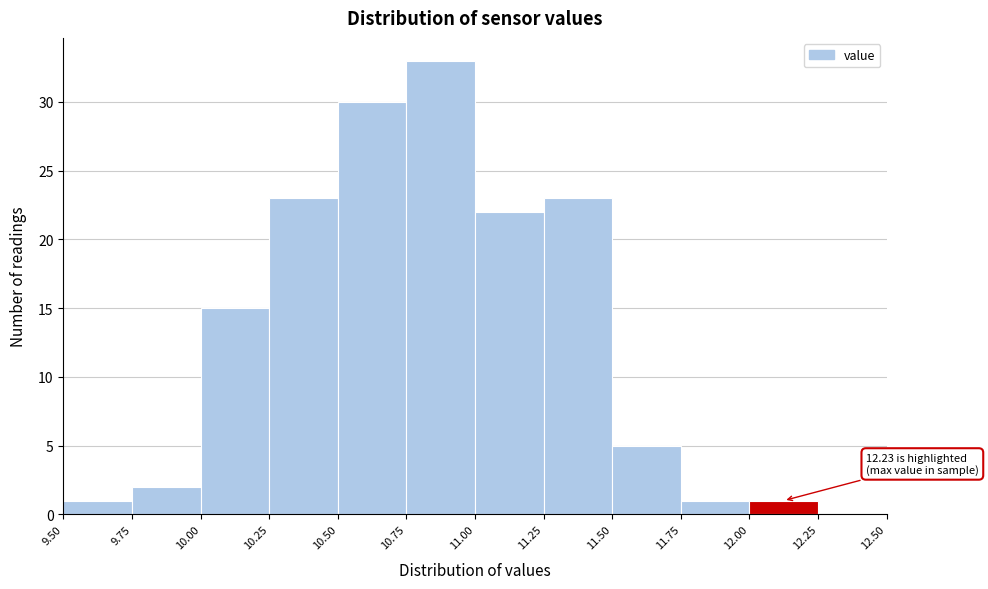

Over which range of the x-axis is the bar tallest?

10.75 to 11.00